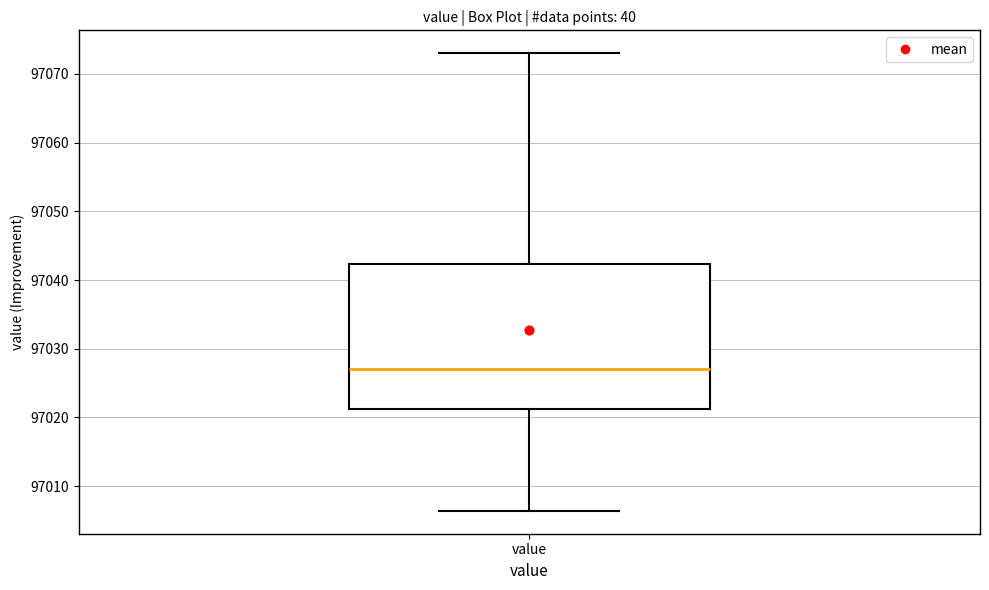

Read this box plot against the y-axis: the position of the median line, the range covered by the box, and the ends of both whiskers. The values are not printed on the chart, so give them approximately, as read against the axis.

median 97027, box 97021 to 97042, whiskers 97006 to 97073